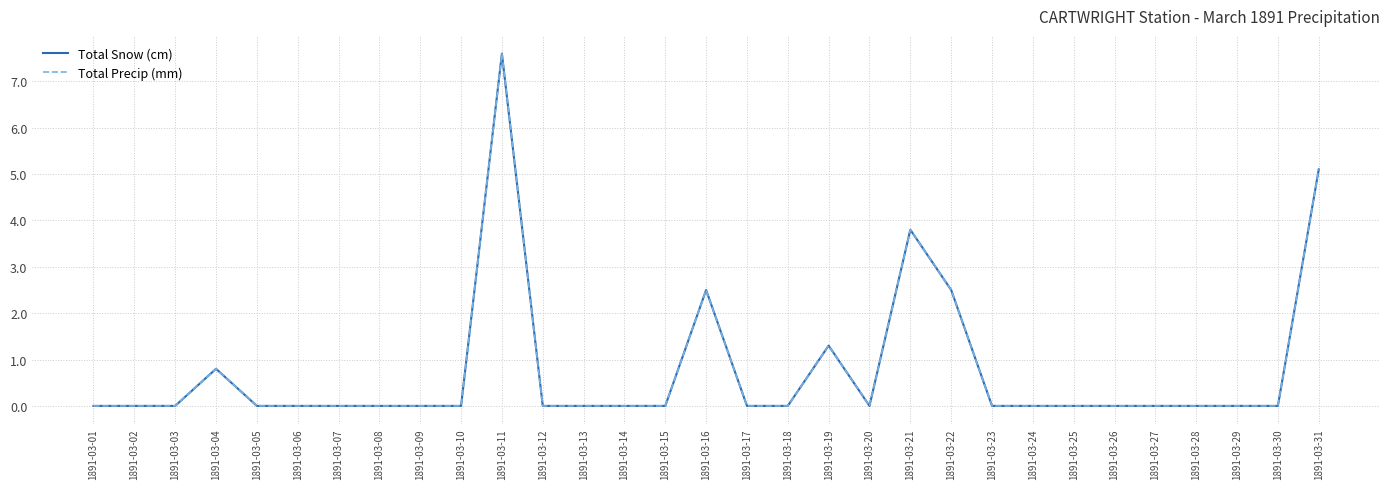

True or false: Total Precip (mm) and Total Snow (cm) cross at least once.

False